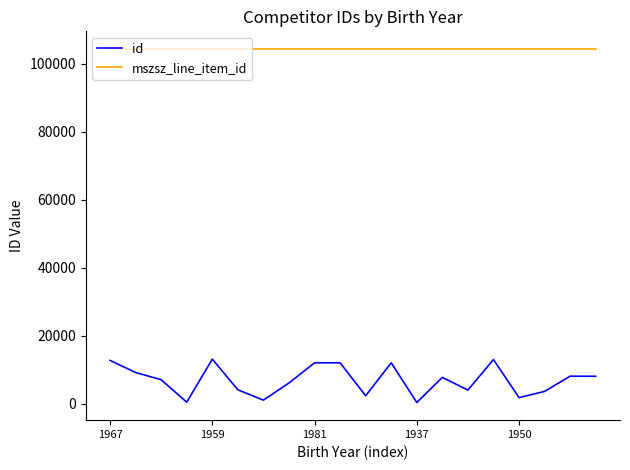

What is the maximum value for id?

13085